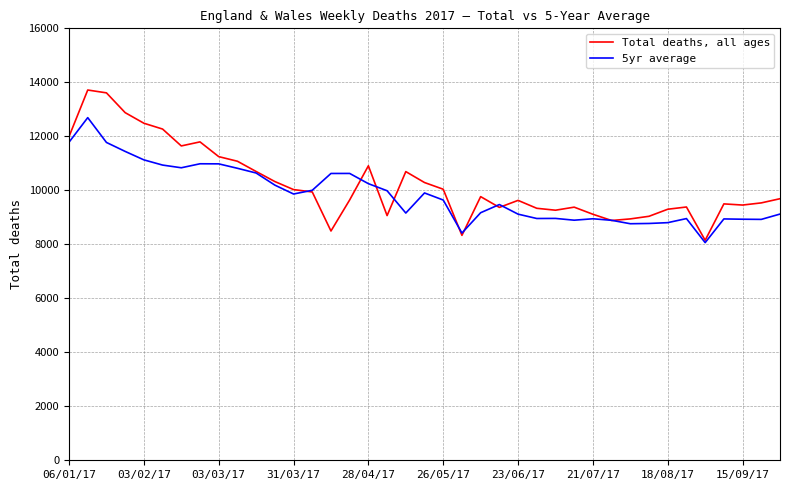

Rank the series by their maximum value, from highest to lowest.

Total deaths, all ages, 5yr average